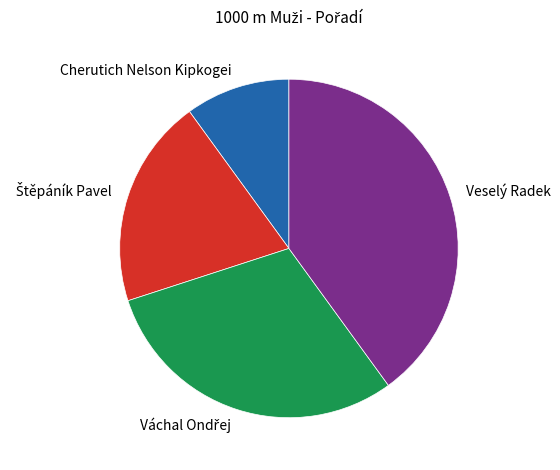

Between Cherutich Nelson Kipkogei and Veselý Radek, which is larger?

Veselý Radek